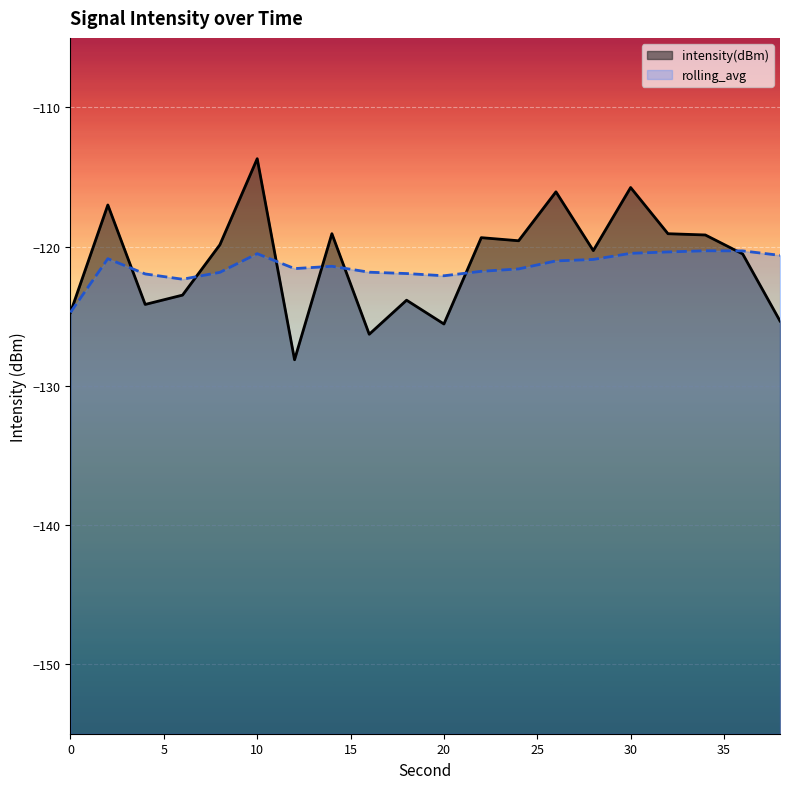

At how many categories does at least one series exceed -118?

4